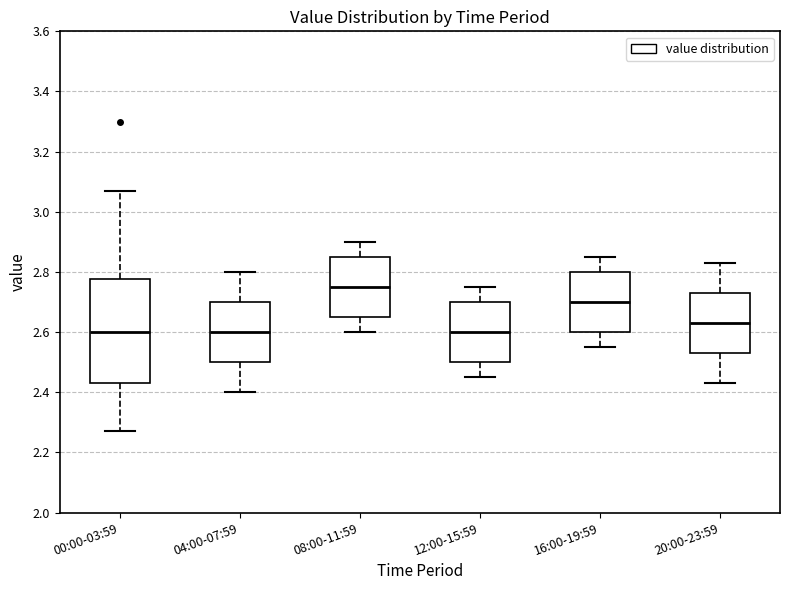

Which box is the tallest, from its lower edge to its upper edge?

00:00-03:59